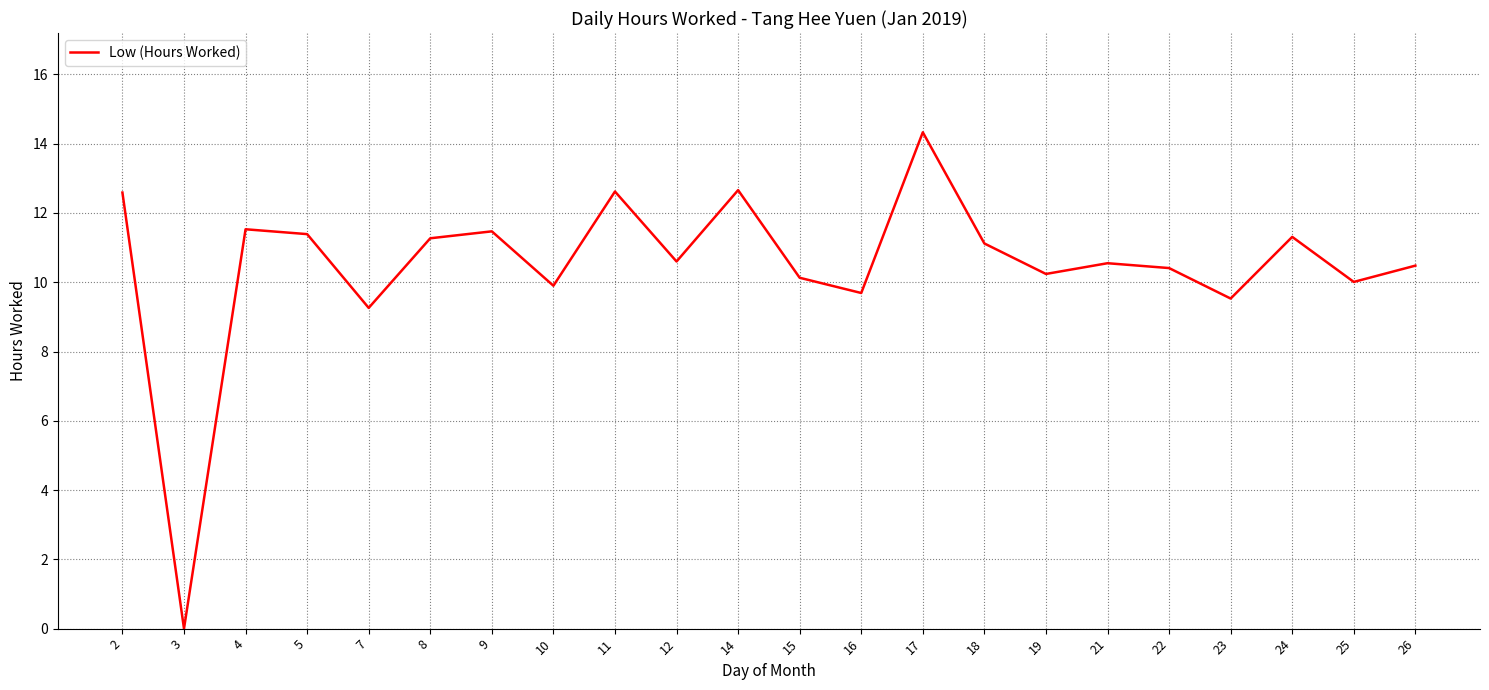

Which label corresponds to the largest value in the chart?

17